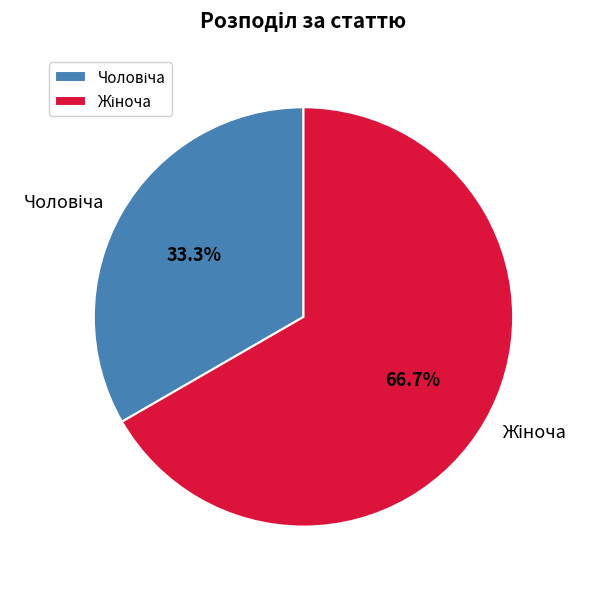

Does any single category account for the majority?

Yes